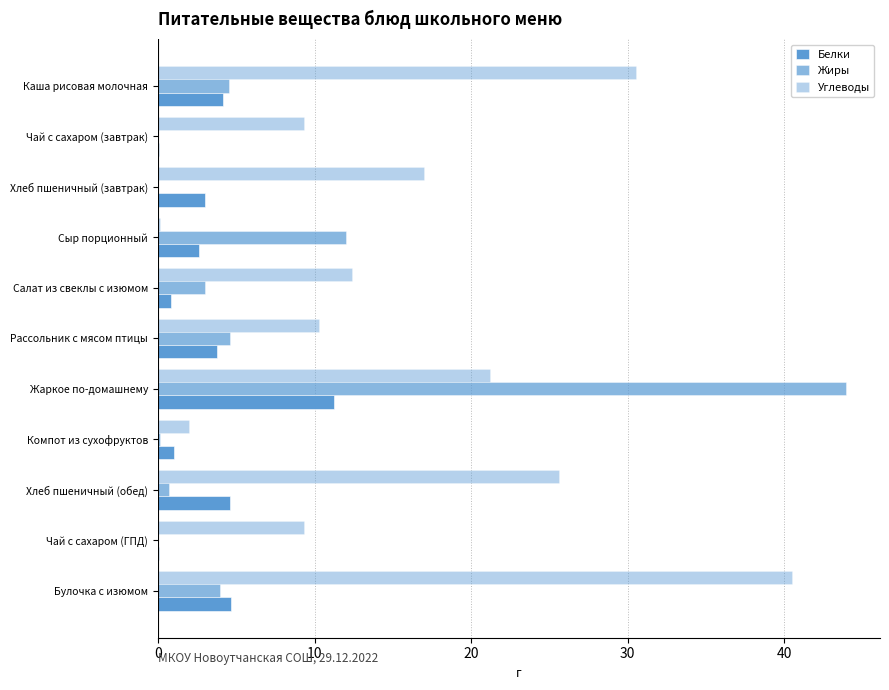

Reading left to right, what are all the values shown in this chart?

Белки: 4.1	0.1	3.0	2.6	0.8	3.8	11.3	1.0	4.6	0.1	4.7
Жиры: 4.5	0.0	0.0	12.0	3.0	4.6	43.9	0.1	0.7	0.0	4.0
Углеводы: 30.6	9.3	17.0	0.1	12.4	10.3	21.2	2.0	25.6	9.3	40.5